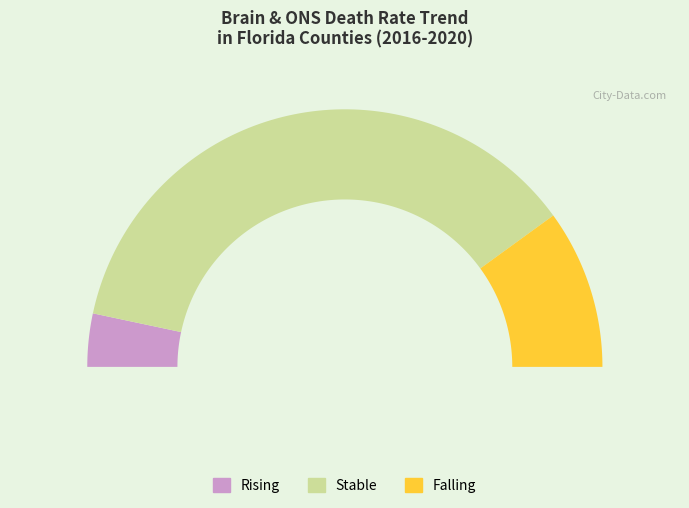

Which category accounts for the majority?

stable